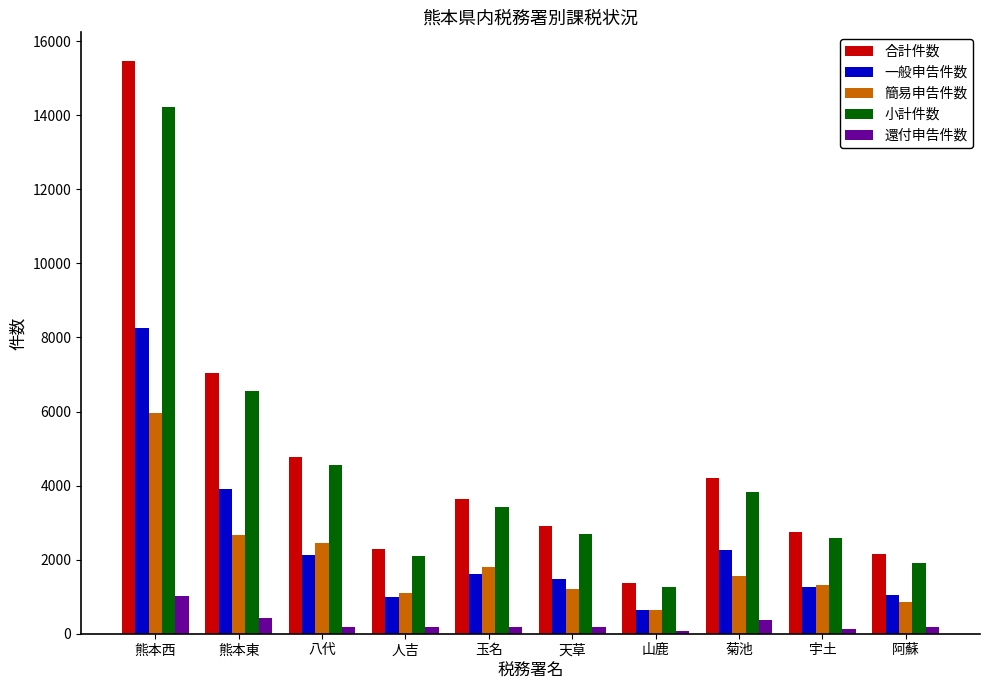

The 還付申告件数 series shows 360 at 菊池. True or false?

True